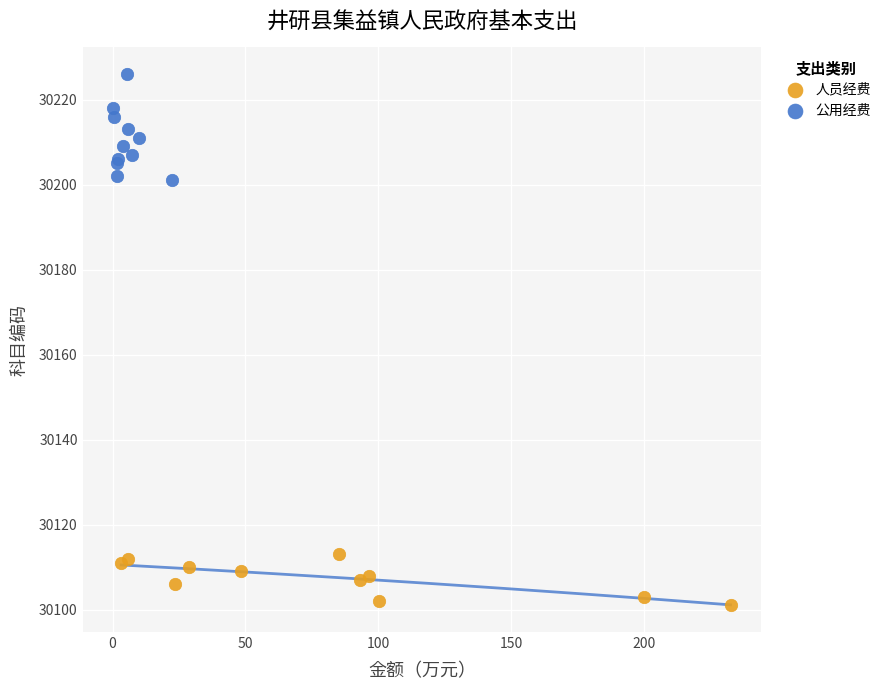

Which series has the largest Y range (max minus min)?

公用经费